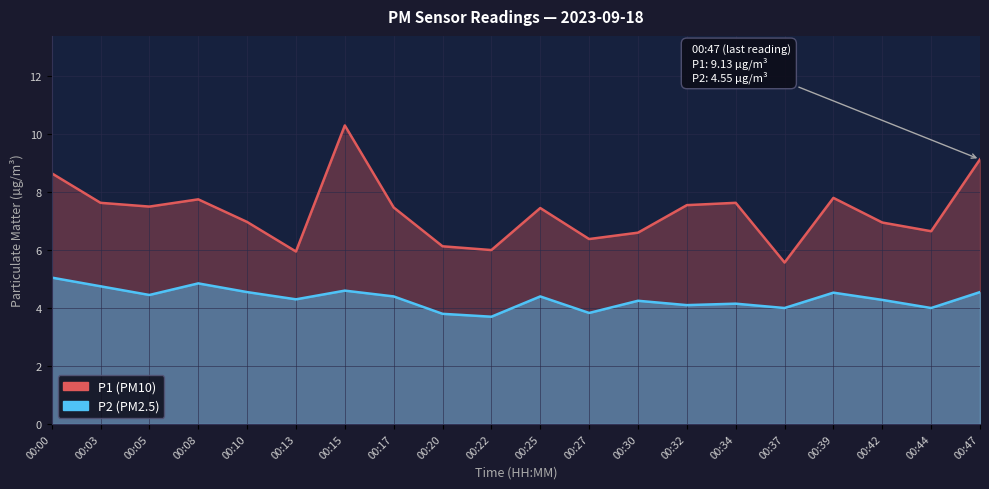

What is the total value across all series at 00:22?

9.7